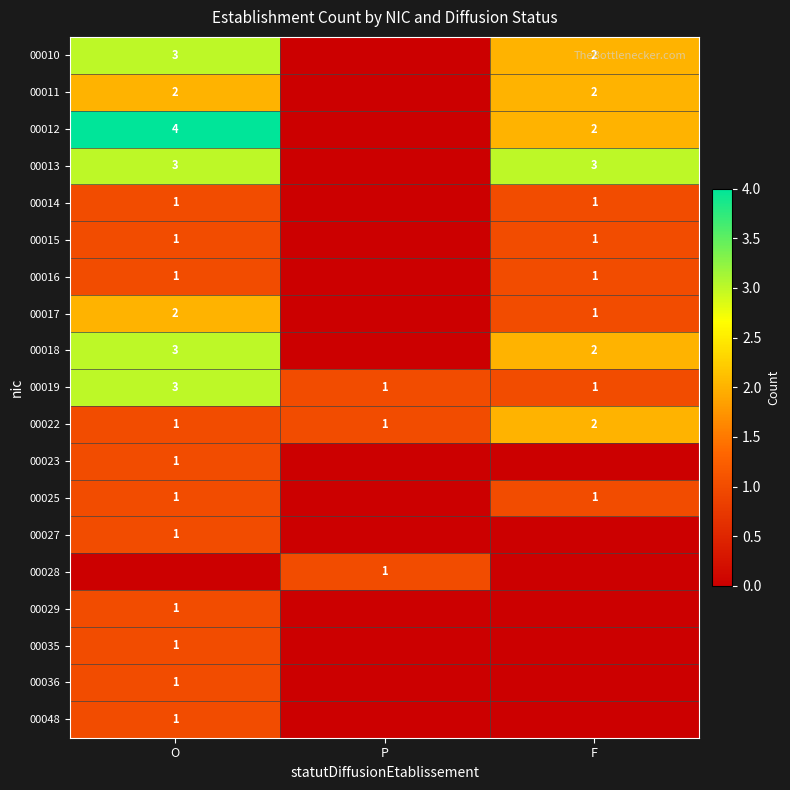

What is the approximate value of 00022 at P?

1